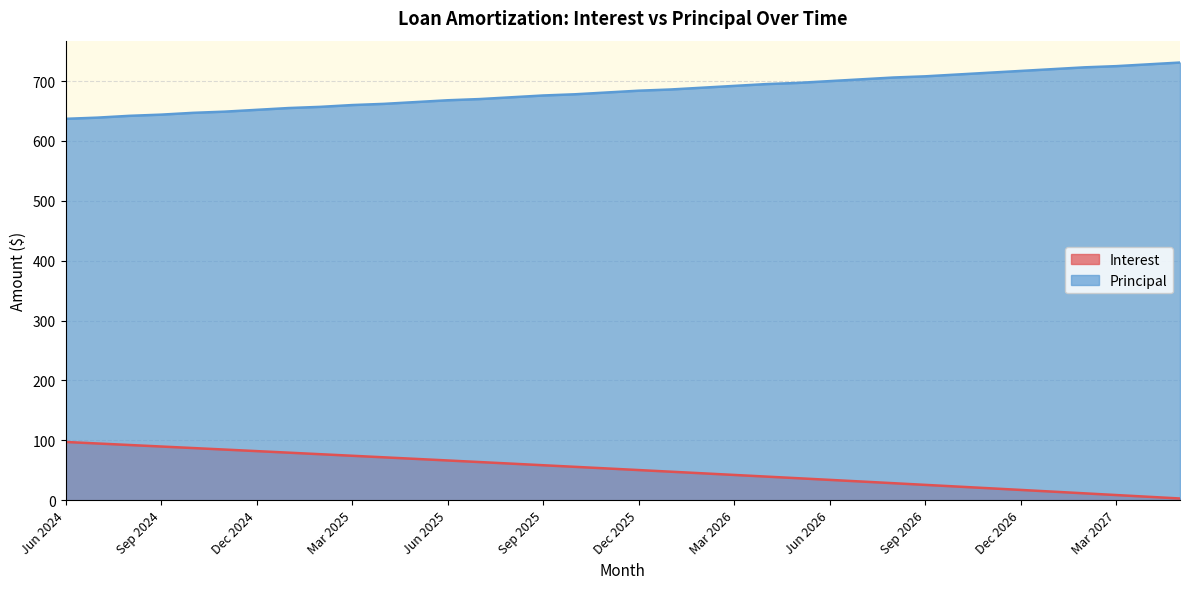

Is the value of Principal at Nov 2026 greater than the value of Interest at Feb 2026?

Yes